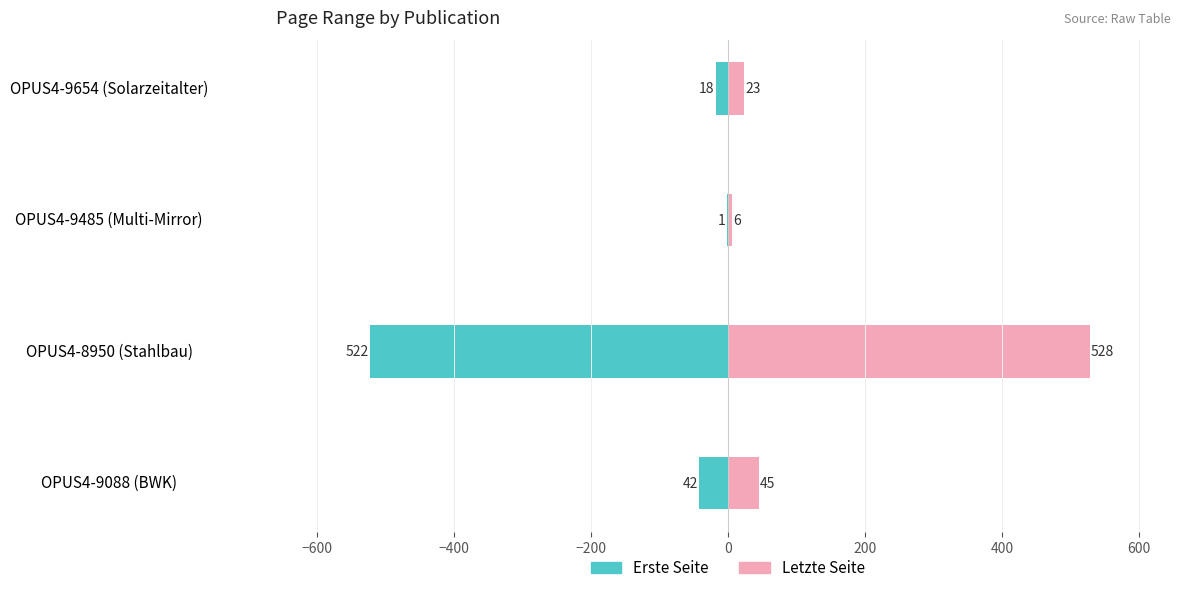

At how many categories does at least one series exceed 223?

1